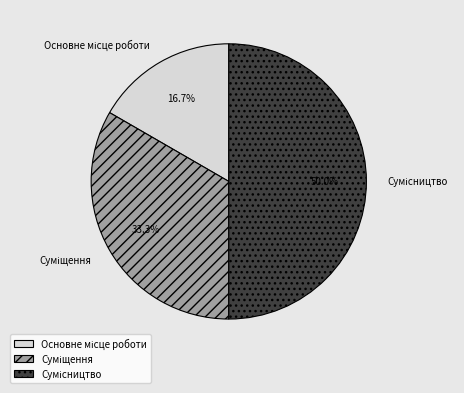

Between Сумісництво and Основне місце роботи, which is larger?

Сумісництво